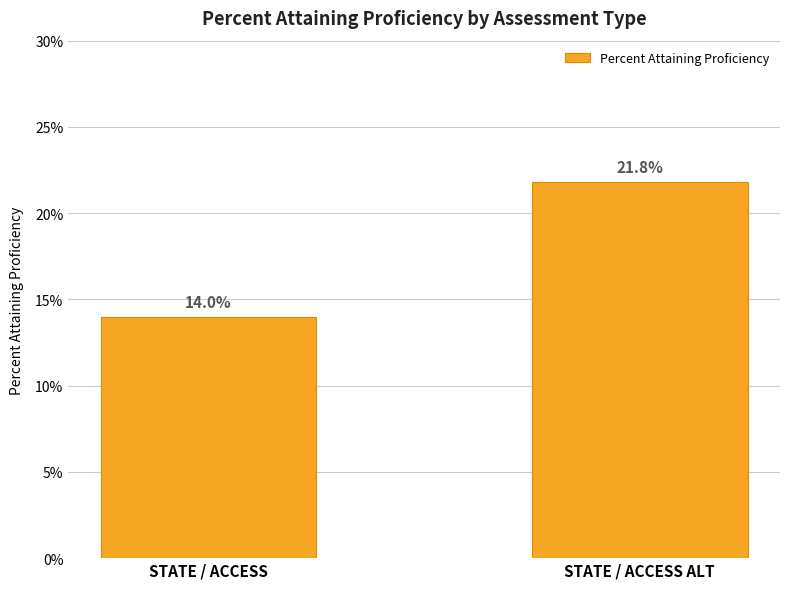

Which label corresponds to the smallest value in the chart?

STATE / ACCESS